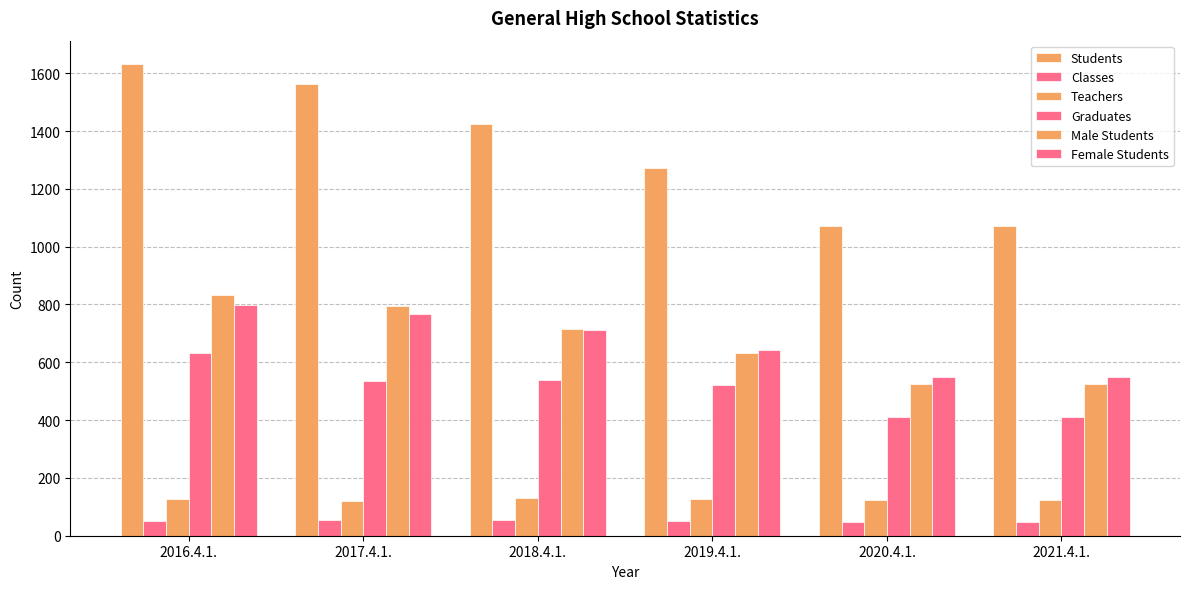

What is the label of the 1st bar from the right?

2021.4.1.